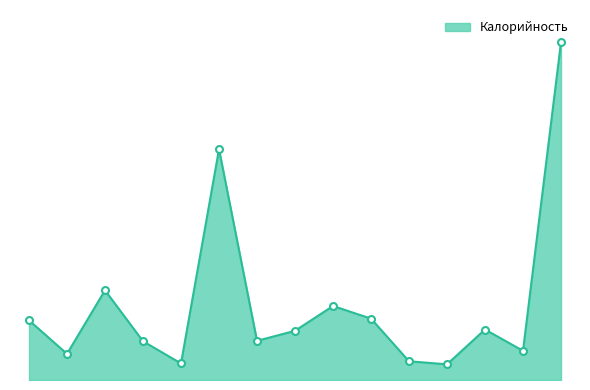

Reading right to left, extract all data points from this chart.

Итого обед=776	Печенье обогащенное=67	Компот из изюма=116	Хлеб ржано-пшеничный=36	Батон нарезной=43	Пюре картофельное=141	Рыба запеченная=170	Суп картофельный=113	Салат витаминный=90	Итого завтрак=530	Мандарин=38	Бутерброд с повидлом=89	Каша гречневая=206	Чай с сахаром=60	Биточки паровые=137